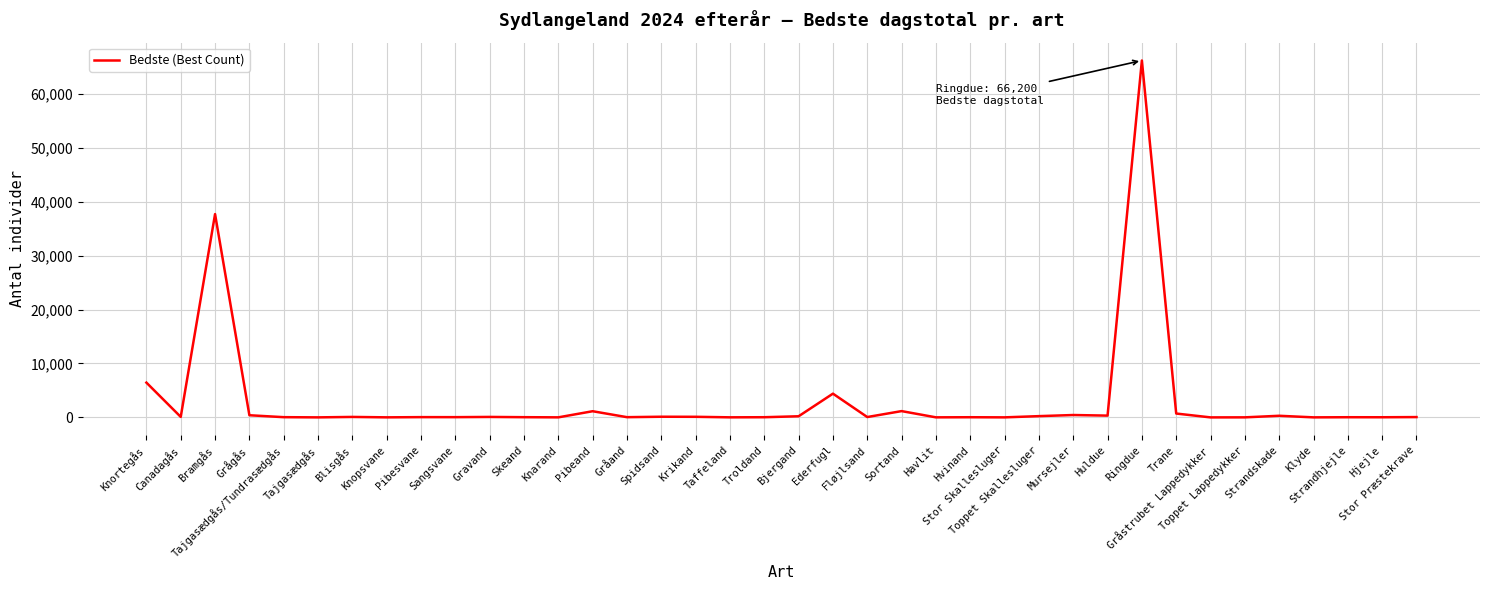

What is the difference between the maximum and minimum values?

66199